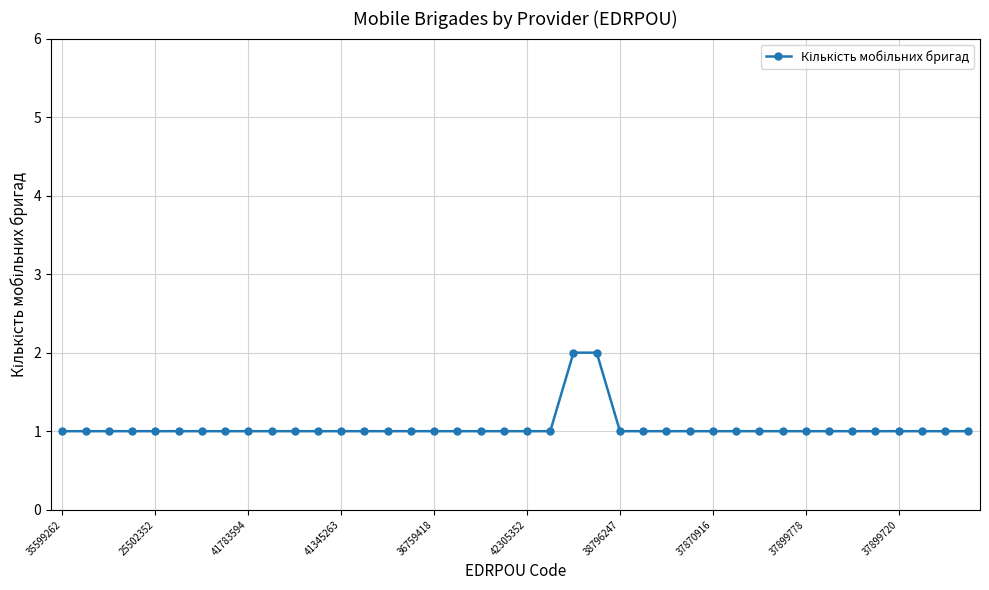

What is the sum of all values?

42